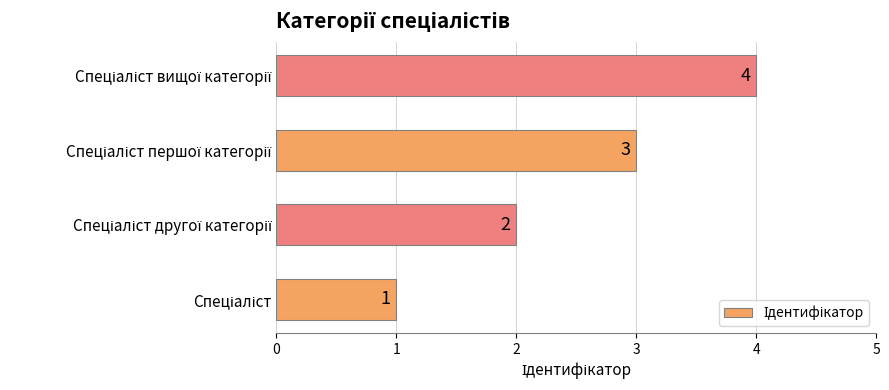

Does the chart contain stacked bars?

No